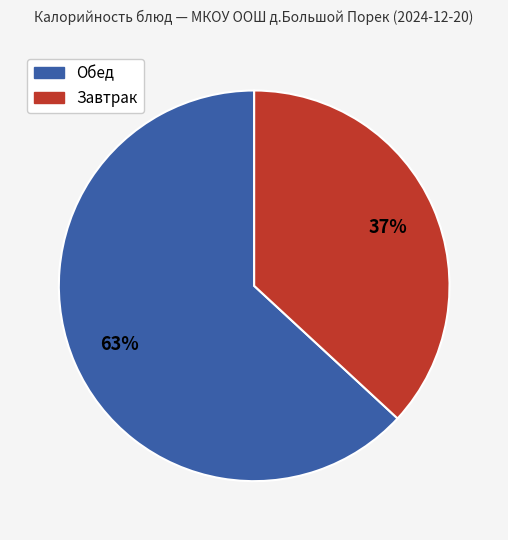

To the nearest percent, what is the average slice percentage?

50%